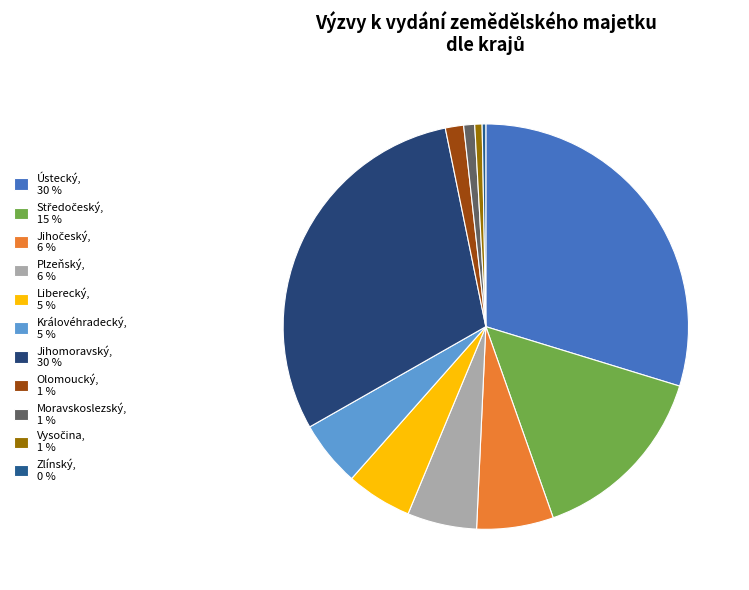

Is the sum of Jihomoravský and Jihočeský greater than half?

No